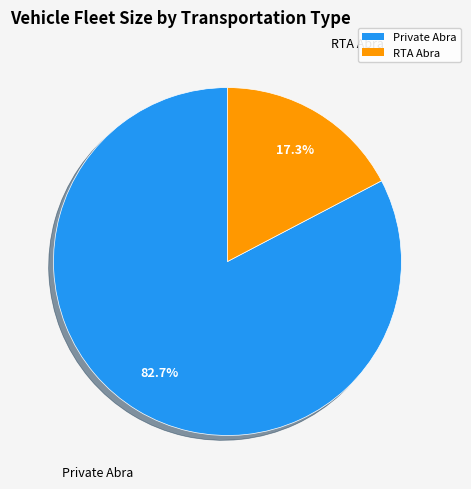

Which slice is the smallest?

RTA Abra